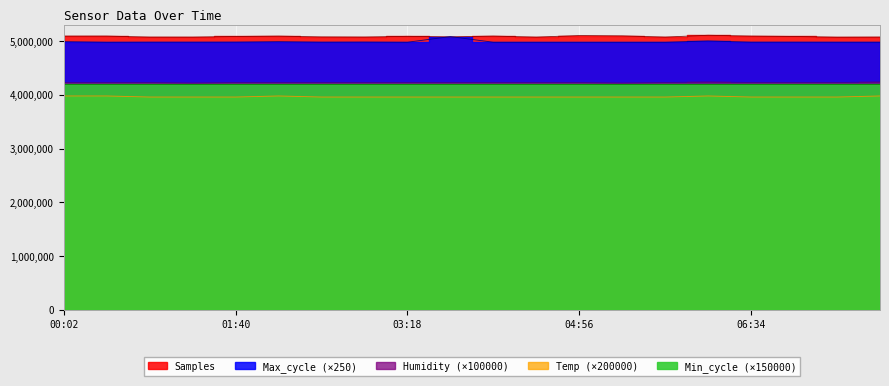

What is the label of the 19th point from the left?

07:23